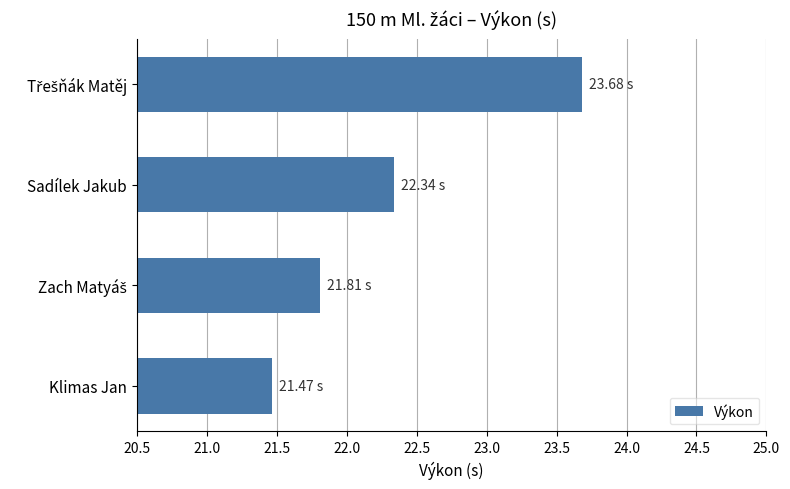

Between Sadílek Jakub and Klimas Jan, which is larger?

Sadílek Jakub